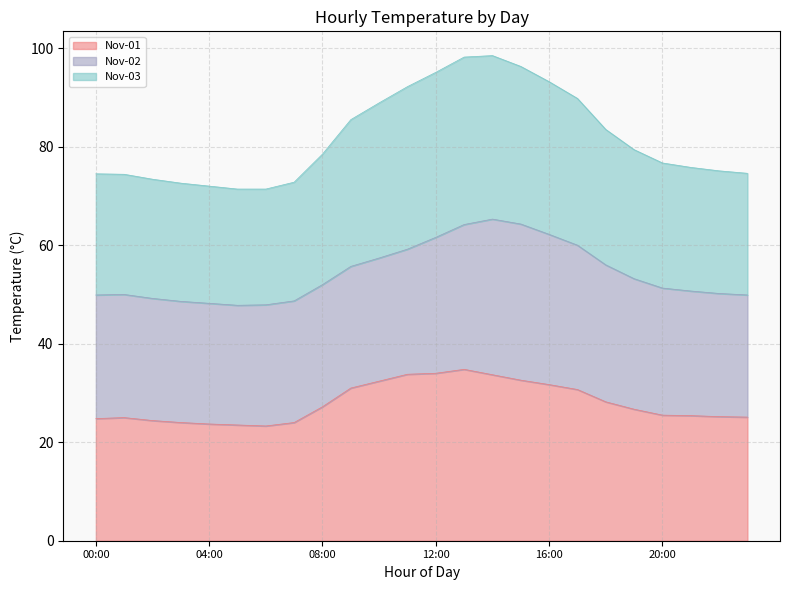

True or false: Nov-01 and Nov-03 intersect in this chart.

False